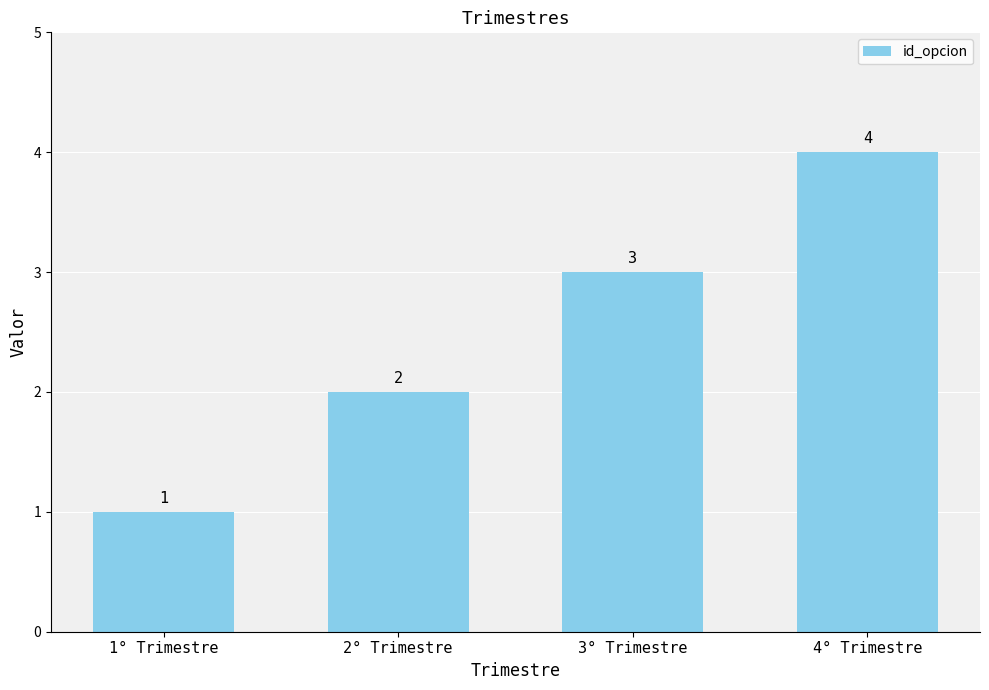

What is the sum of all values?

10